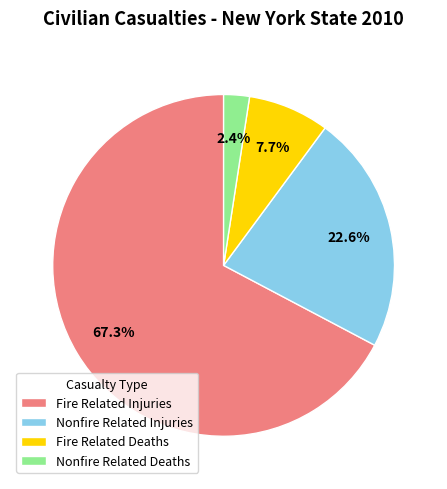

Which category has the biggest portion of the pie?

Fire Related Injuries